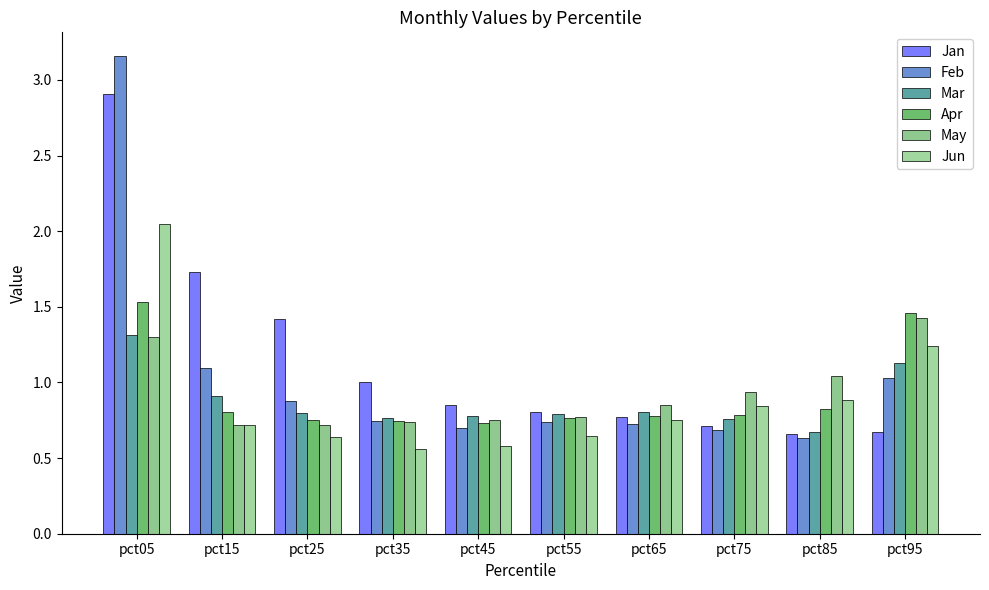

What is the difference between the Mar values at pct95 and pct45?

0.4